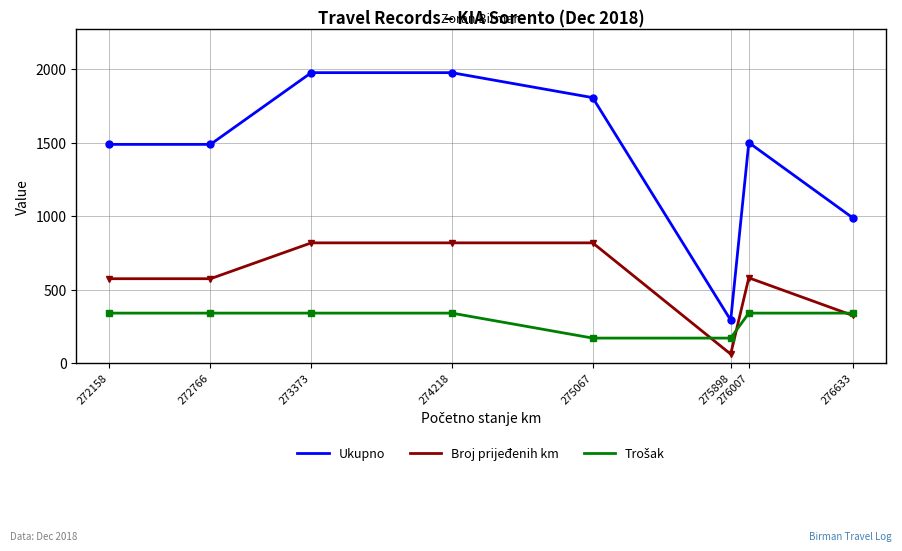

What is the minimum value shown in the chart?

61